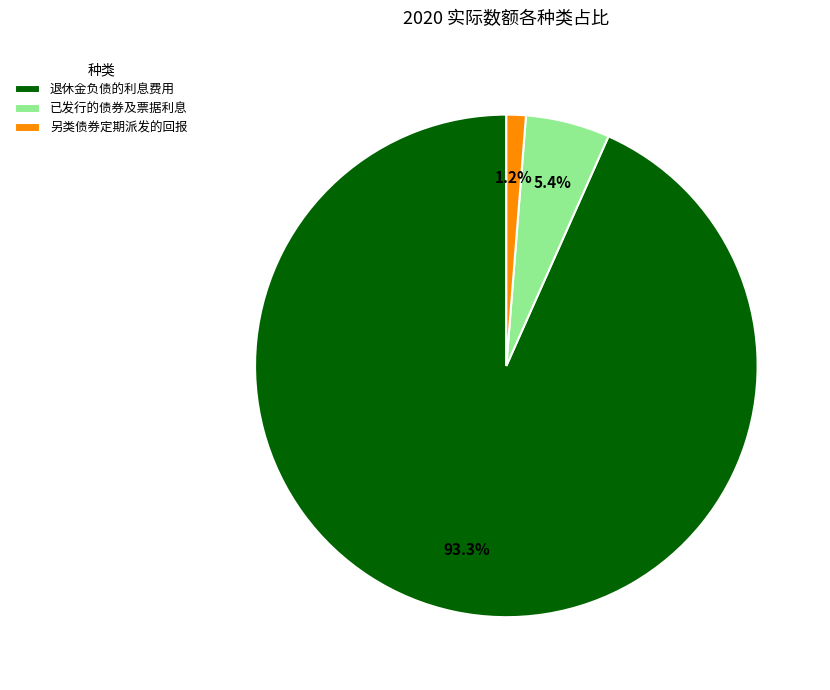

How many slices are in this pie chart?

3